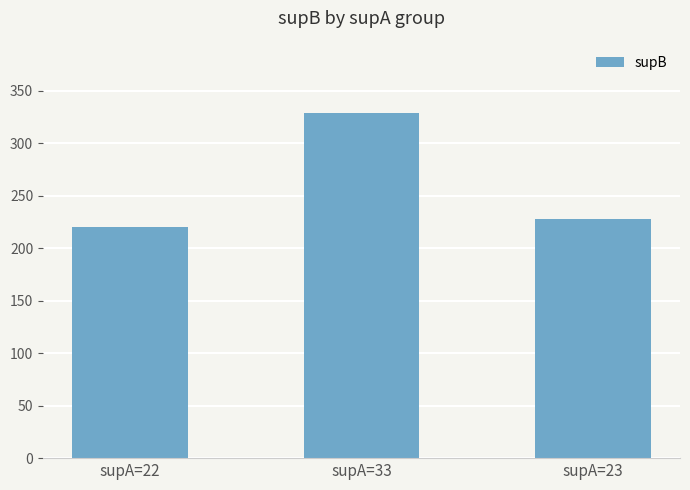

What is the maximum value shown in the chart?

329